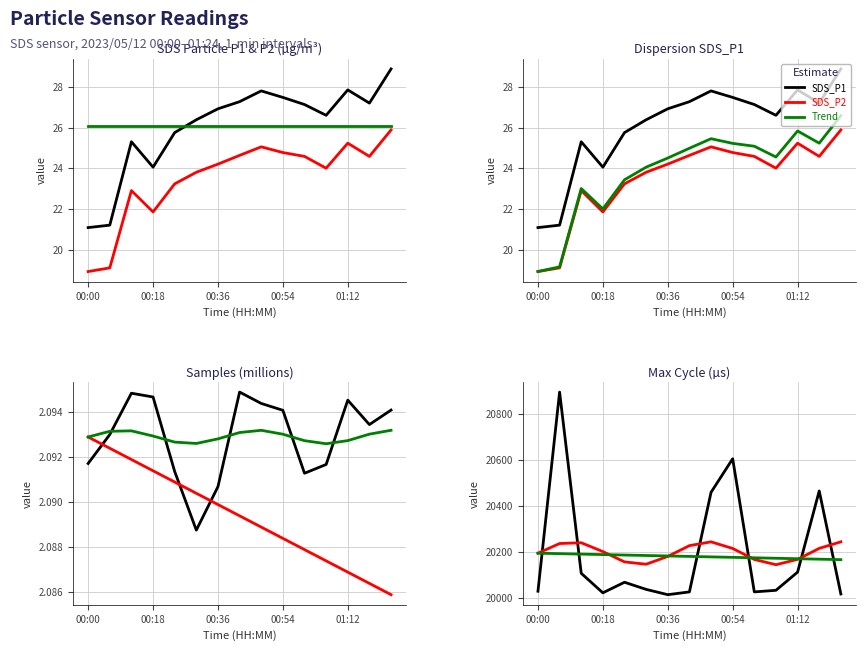

The Max_cycle series shows 20025.0 at 01:00. True or false?

True